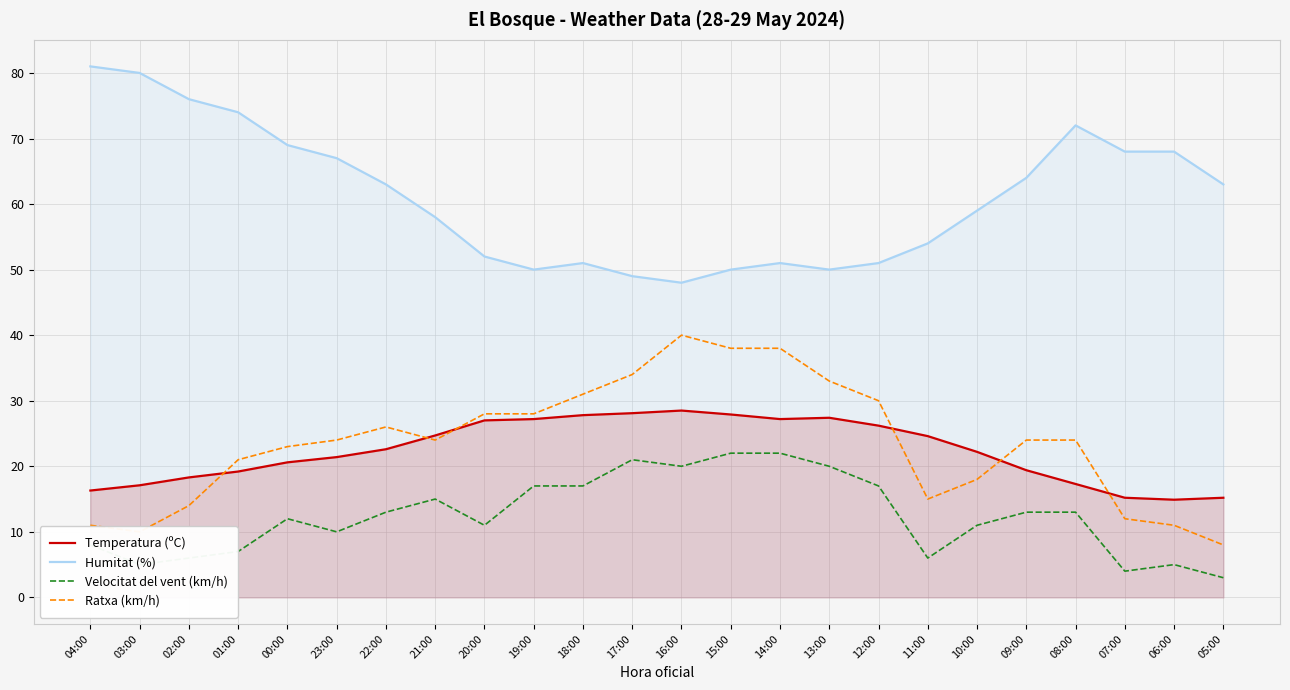

Is it true that Humitat (%) equals 51.0 at 18:00?

True